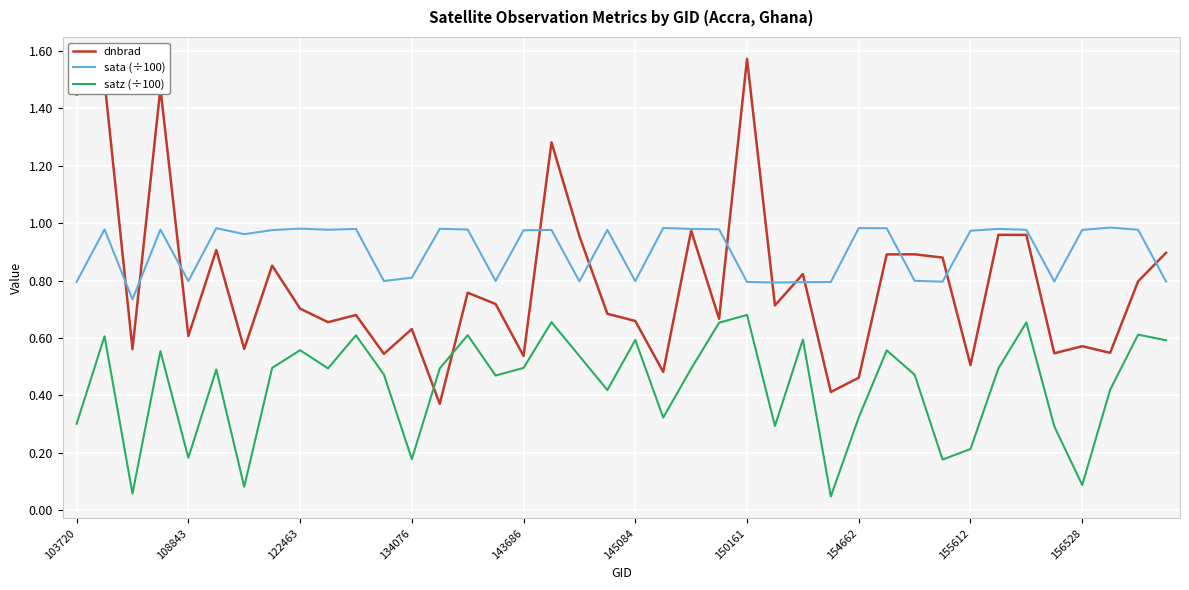

List the series in order of their peak value, lowest first.

satz (÷100), sata (÷100), dnbrad